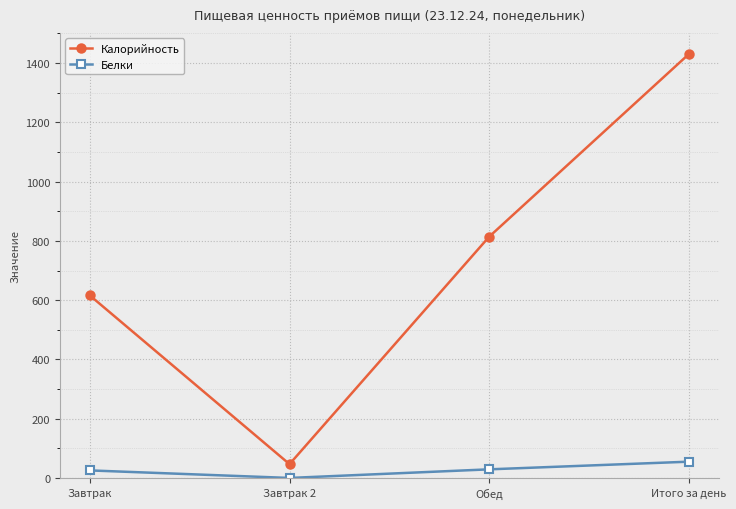

Is this an area chart (filled region under the line)?

No